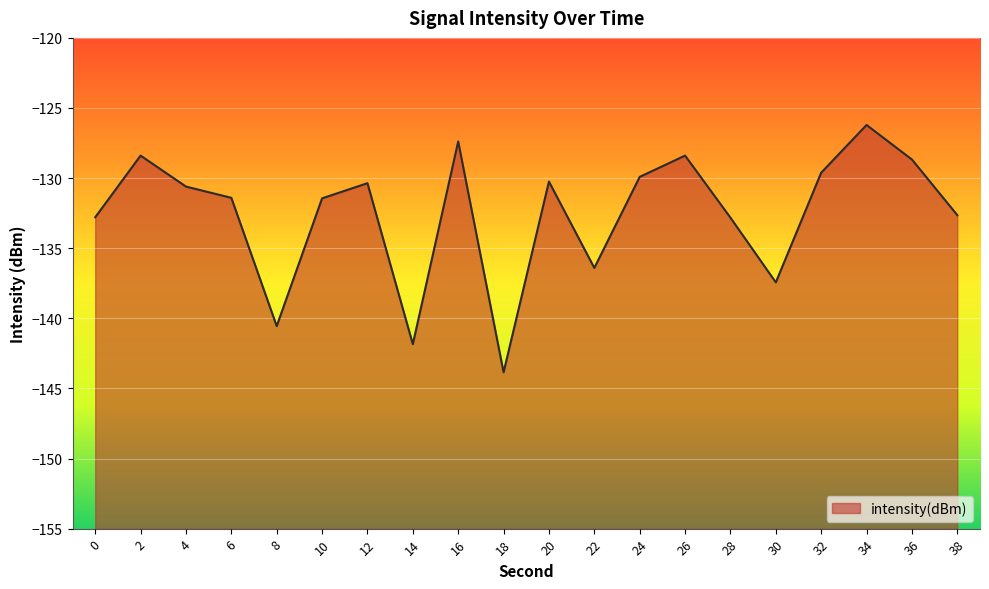

Reading right to left, extract all data points from this chart.

38=-132.6	36=-128.7	34=-126.2	32=-129.6	30=-137.4	28=-132.8	26=-128.4	24=-129.9	22=-136.4	20=-130.2	18=-143.8	16=-127.4	14=-141.8	12=-130.4	10=-131.4	8=-140.6	6=-131.4	4=-130.6	2=-128.4	0=-132.8